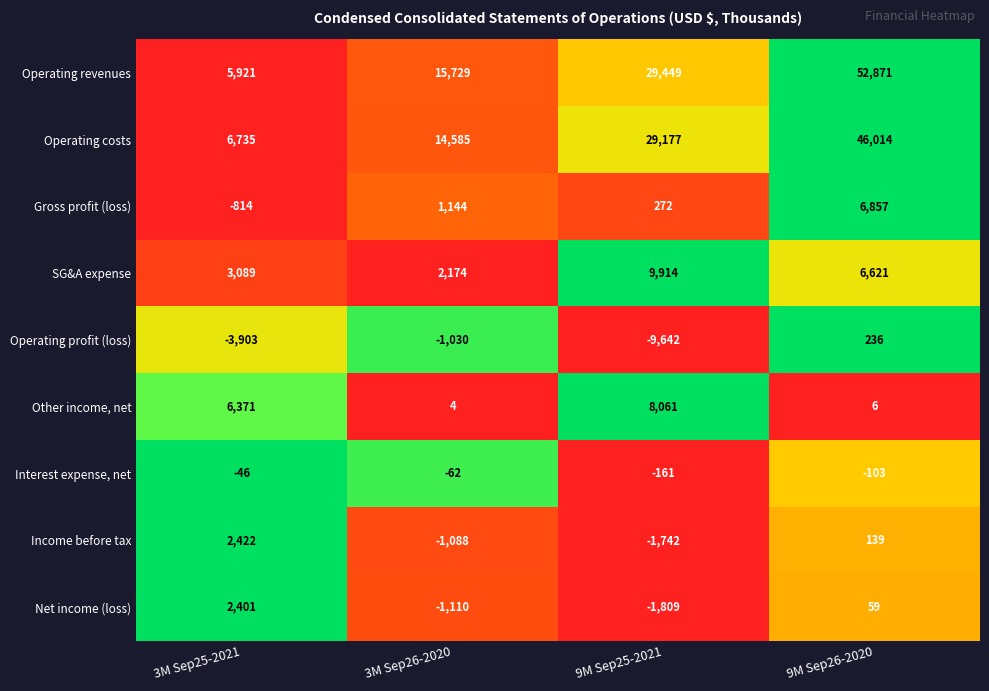

Where is Interest expense, net nearest to the value -103?

9M Sep26-2020